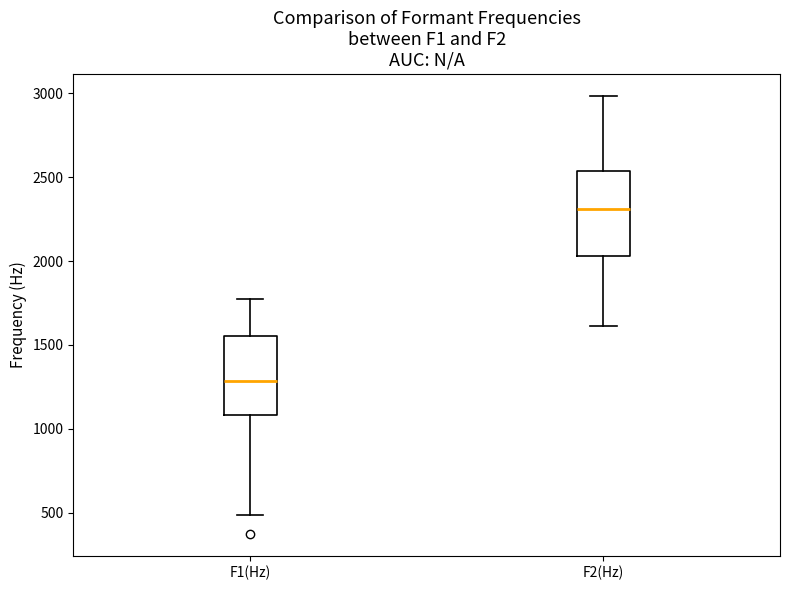

Where does the upper whisker of the box for F2(Hz) end on the y-axis? The values are not printed on the chart, so give them approximately, as read against the axis.

3000